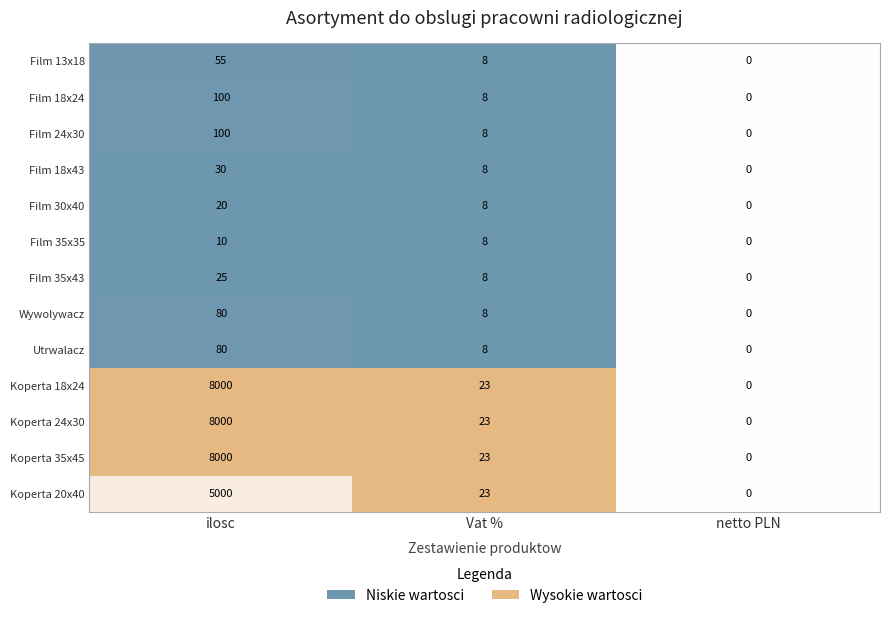

How many distinct data groups are displayed?

13